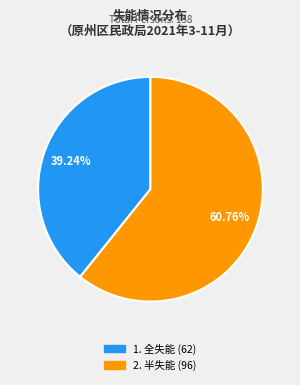

How many slices are in this pie chart?

2